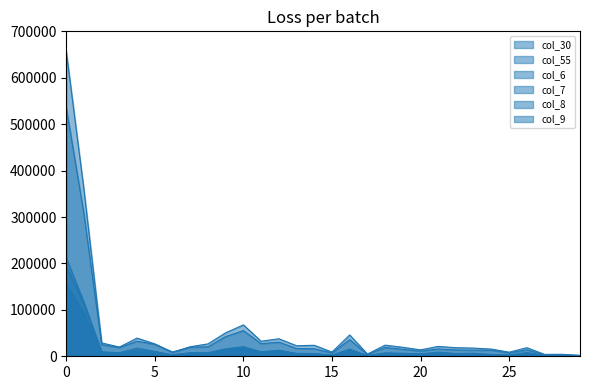

True or false: col_55 and col_8 intersect in this chart.

False